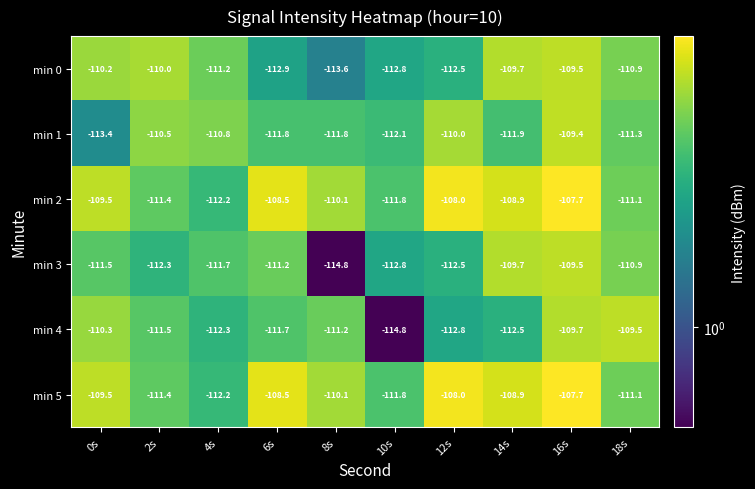

Is the value of min 5 at 4s greater than the value of min 2 at 12s?

No